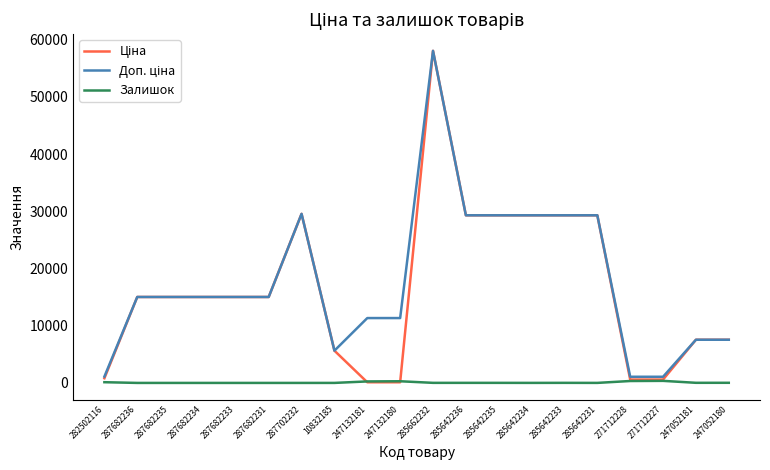

At which category is the sum across all series the highest?

285662232